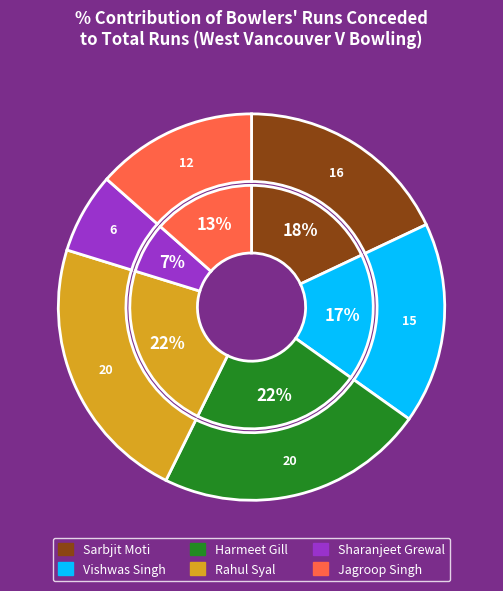

What is the smallest slice in the pie chart?

Sharanjeet Grewal